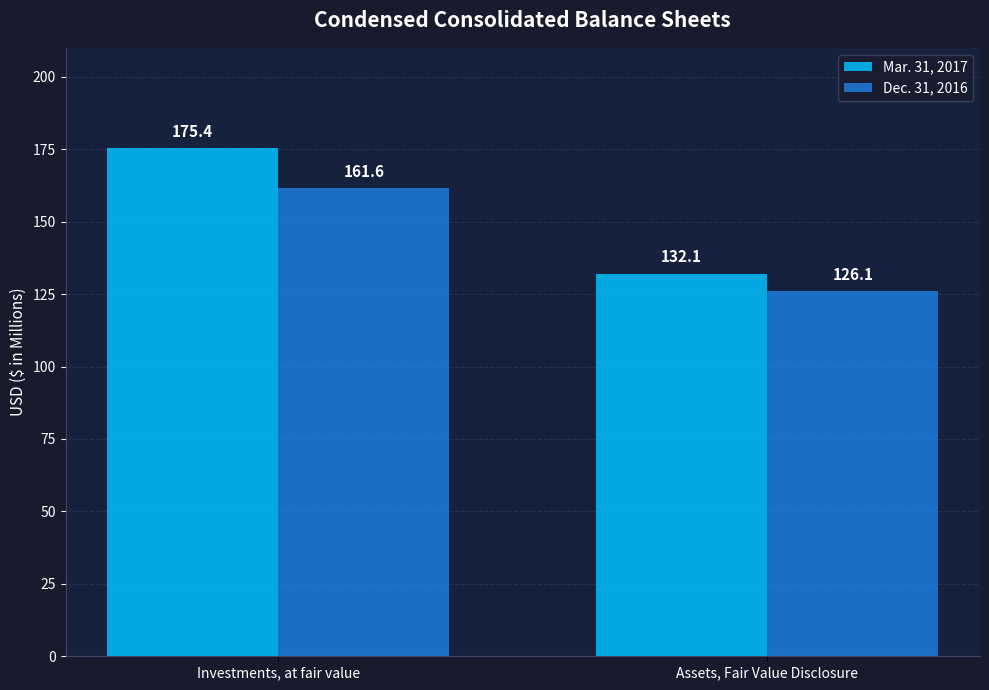

What are all the series names shown in the legend?

Mar. 31, 2017, Dec. 31, 2016